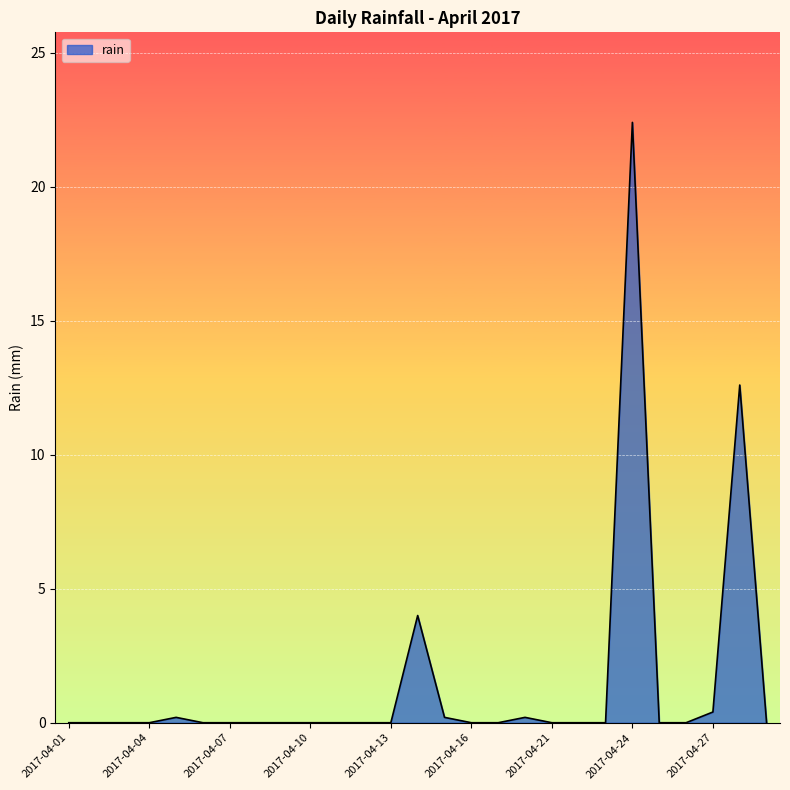

Does the chart display data point markers on the line(s)?

No